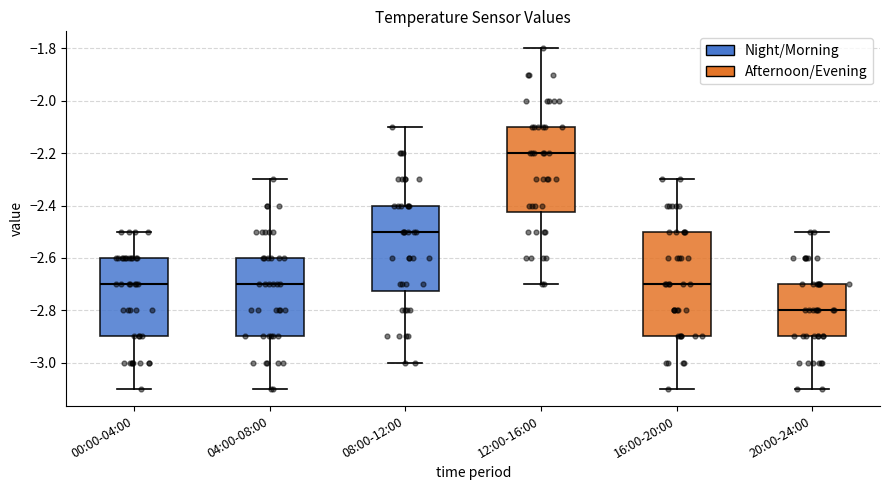

Which box's median line is the lowest?

20:00-24:00